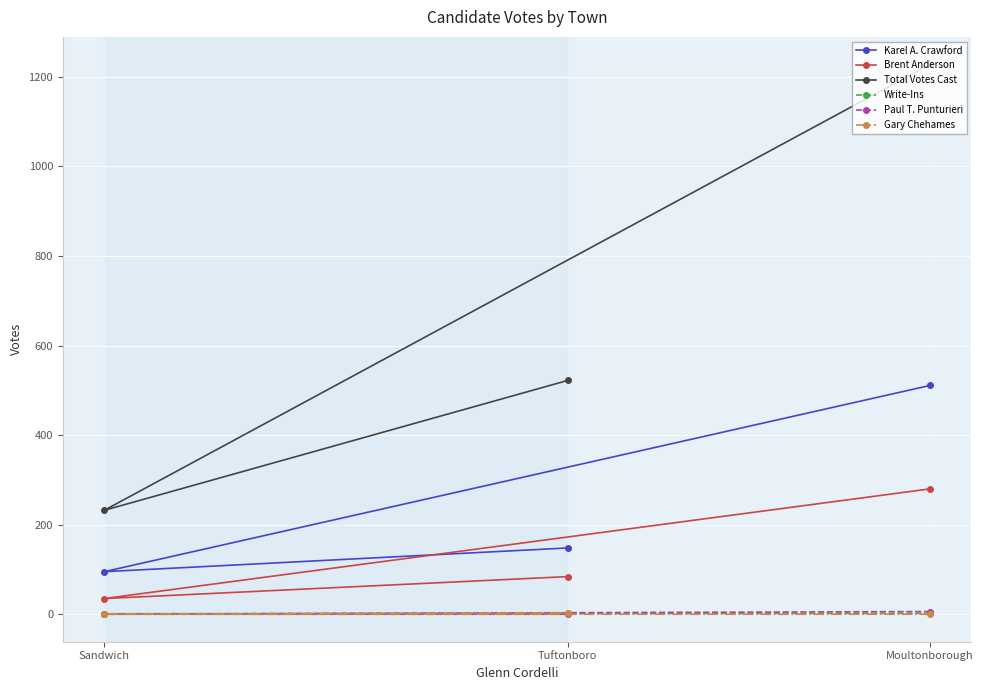

Is it true that Total Votes Cast equals 232 at Sandwich?

True